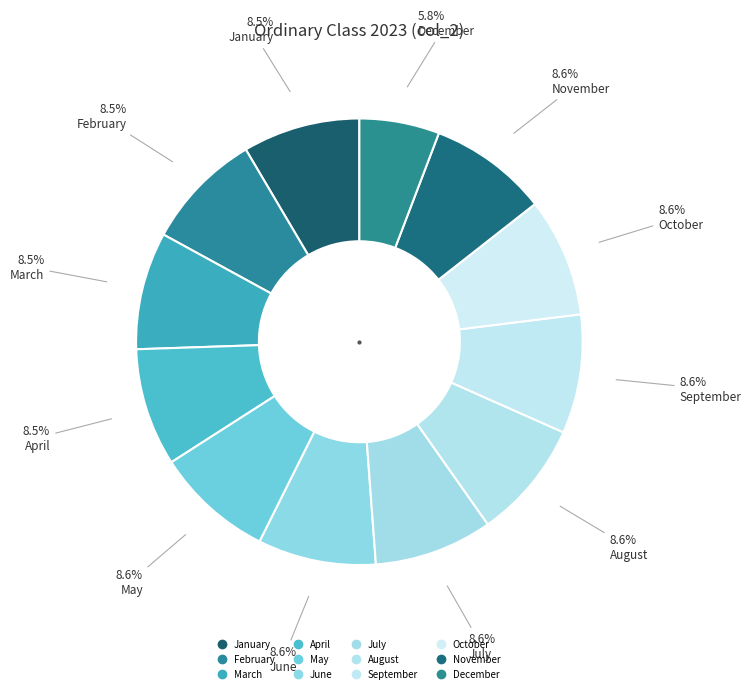

Rank the categories by value from highest to lowest.

October, November, September, August, July, May, June, February, April, March, January, December